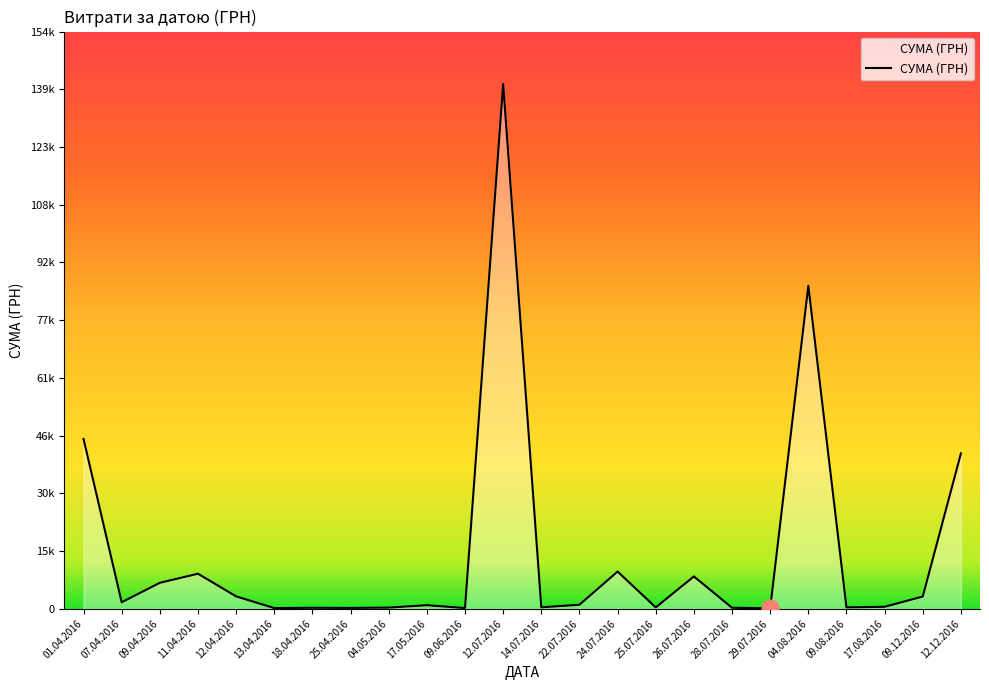

Where is the data nearest to the value 70401?

04.08.2016